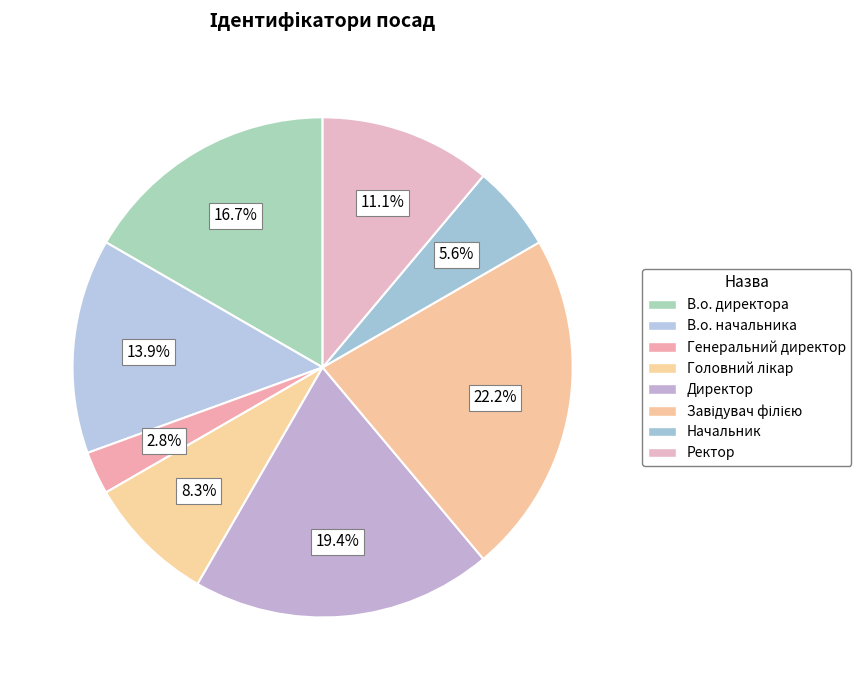

Which slice is the largest?

Завідувач філією